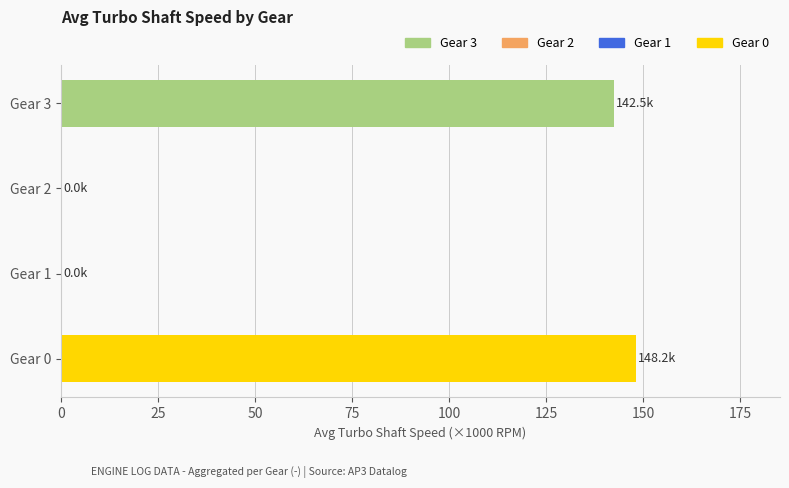

How many series are shown in this chart?

1